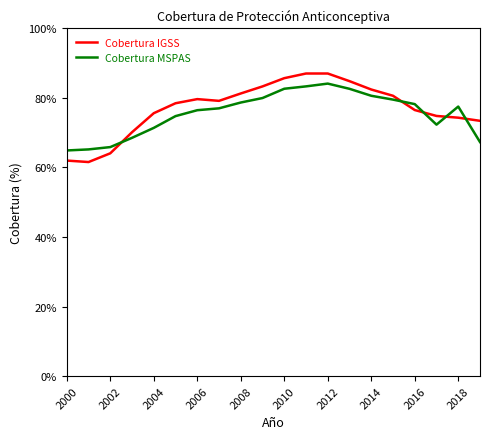

Which series has the widest spread of values?

Cobertura IGSS